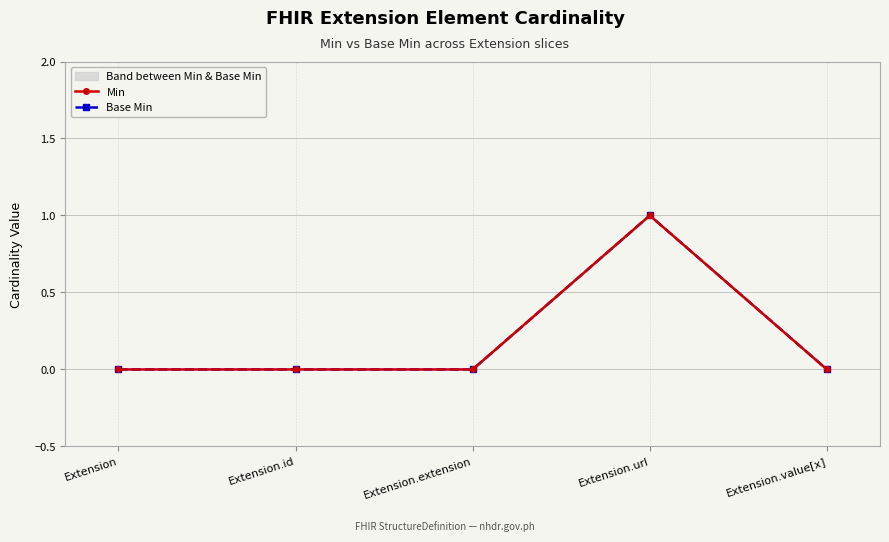

What is the label of the 4th point from the right?

Extension.id